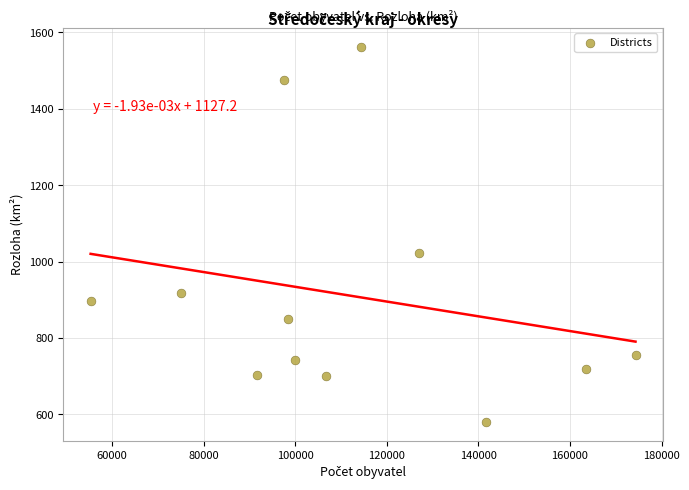

What is the average X value?

112123.9